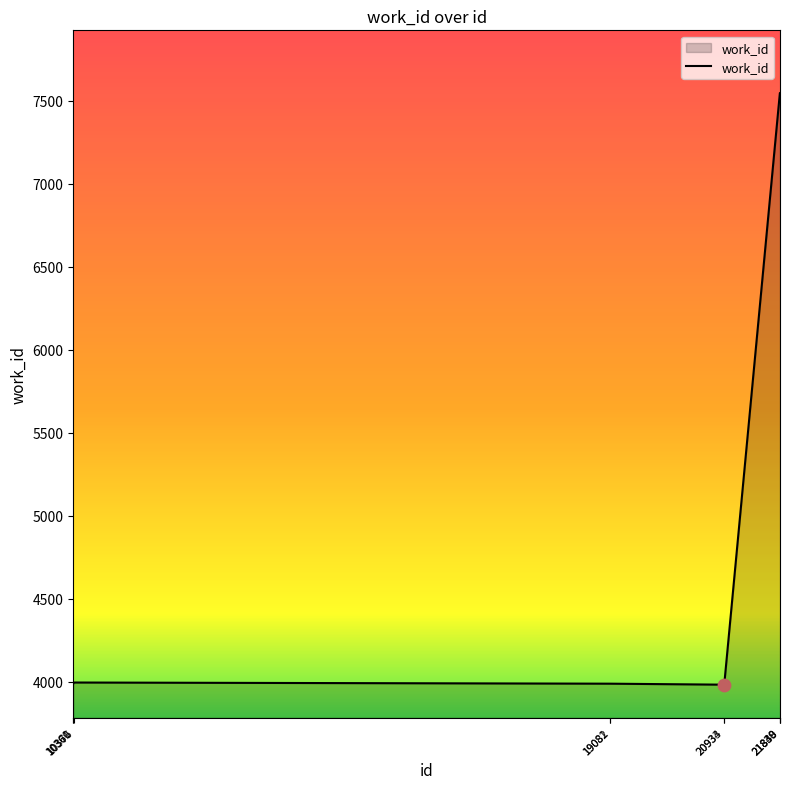

What is the change in value from 10361 to 21839?

+3558